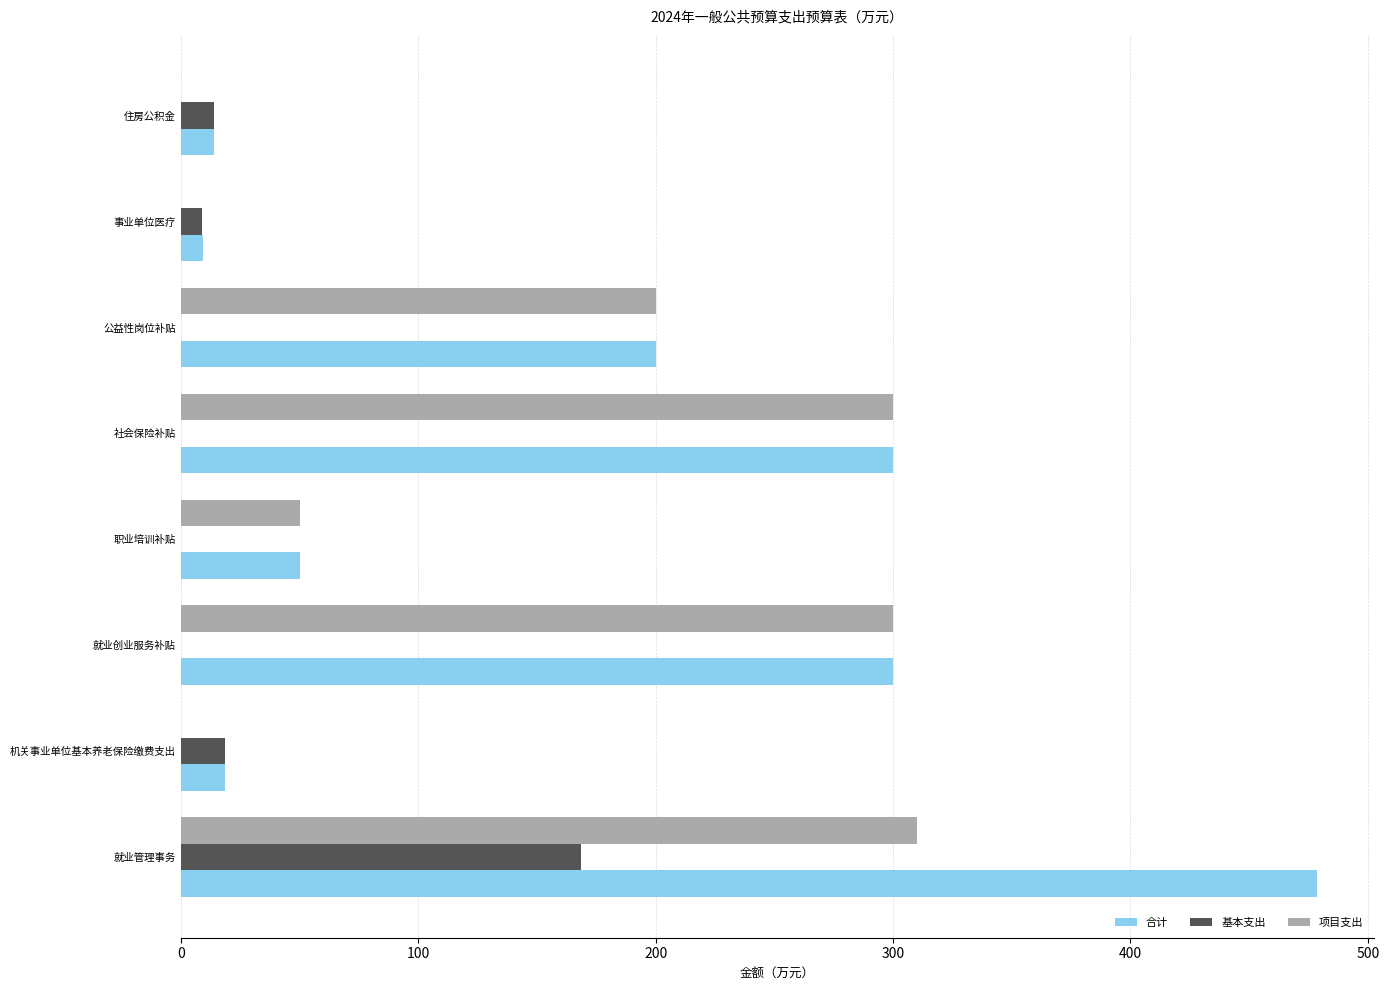

The value of 合计 at 机关事业单位基本养老保险缴费支出 is 18.8. True or false?

True